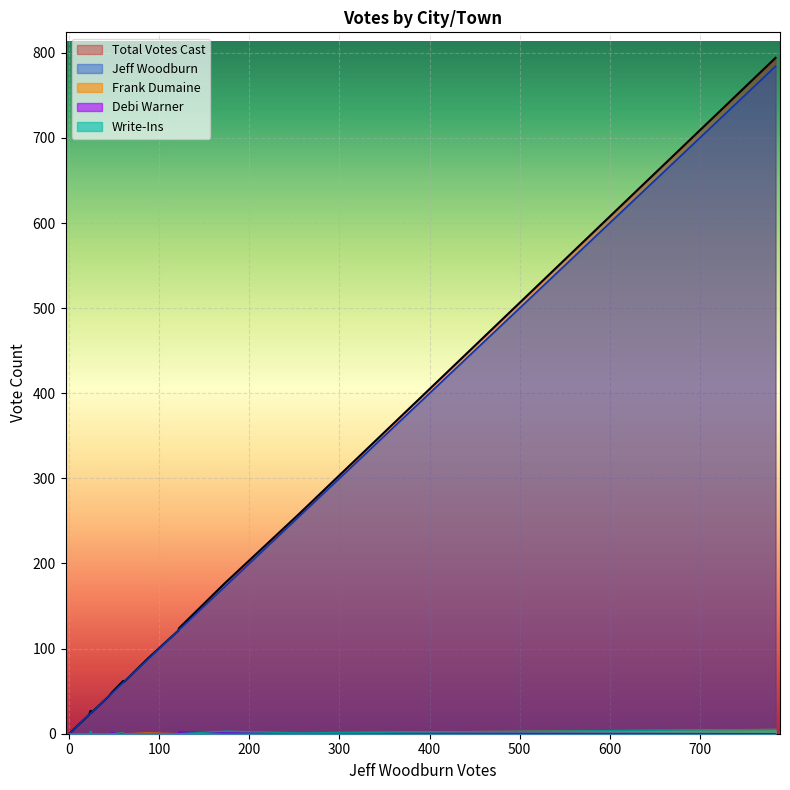

Rank the categories by Write-Ins value from lowest to highest.

Bath, Benton, Bethlehem, Cambridge, Carroll, Clarksville, Colebrook, Columbia, Dalton, Dixville, Dummer, Easton, Franconia, Landaff, Lincoln, Gorham, Jefferson, Errol, Lancaster, Berlin